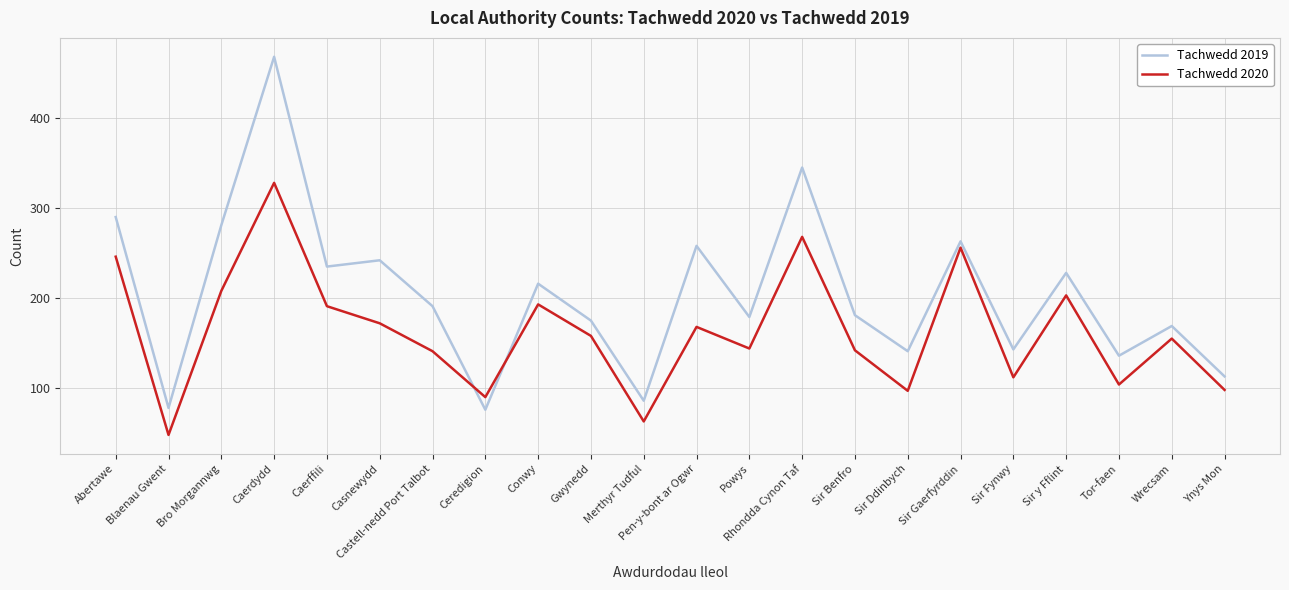

Rank the series at Sir Benfro from highest to lowest value.

Tachwedd 2019, Tachwedd 2020